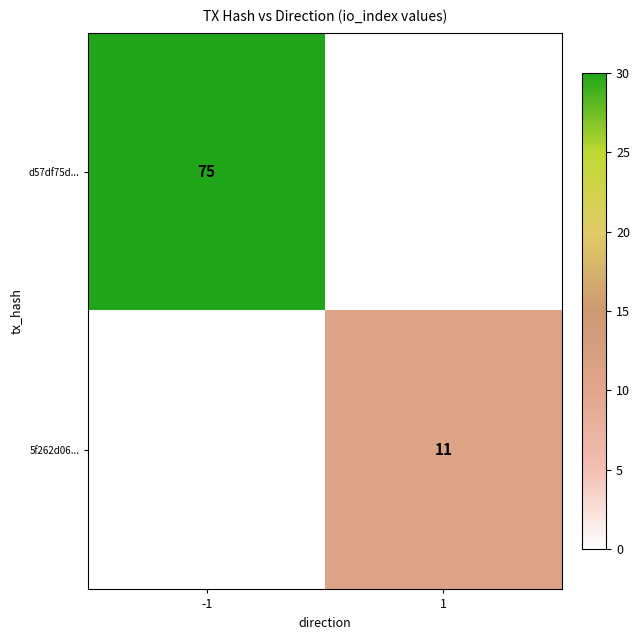

True or false: d57df75d... has a value of 44 at -1.

False